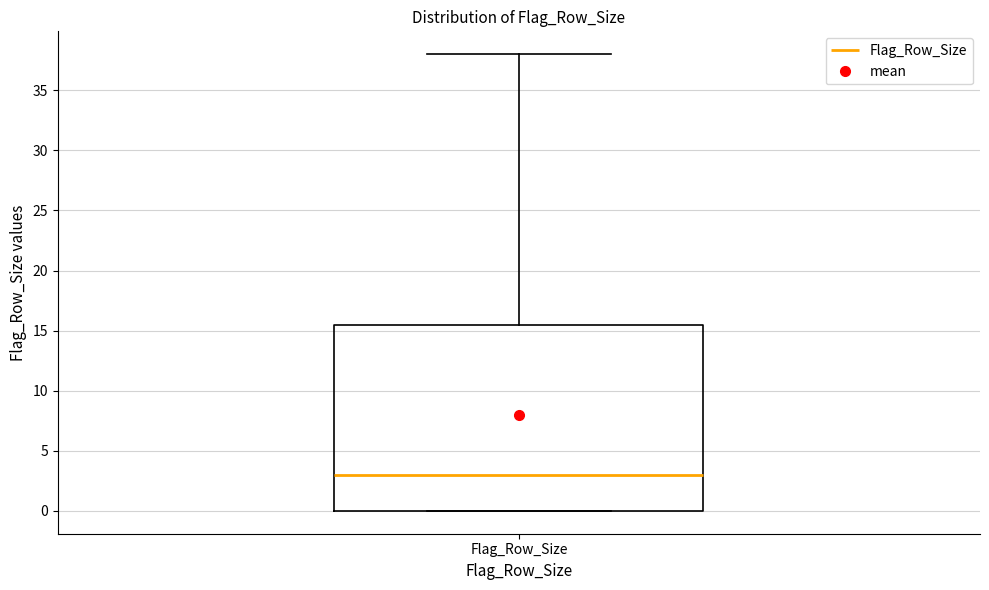

Transcribe this box plot: give where the median line is, the range the box spans, and where the two whiskers end, as read against the y-axis. The values are not printed on the chart, so give them approximately, as read against the axis.

median 3.0, box 0.0 to 15.5, whiskers 0.0 to 38.0